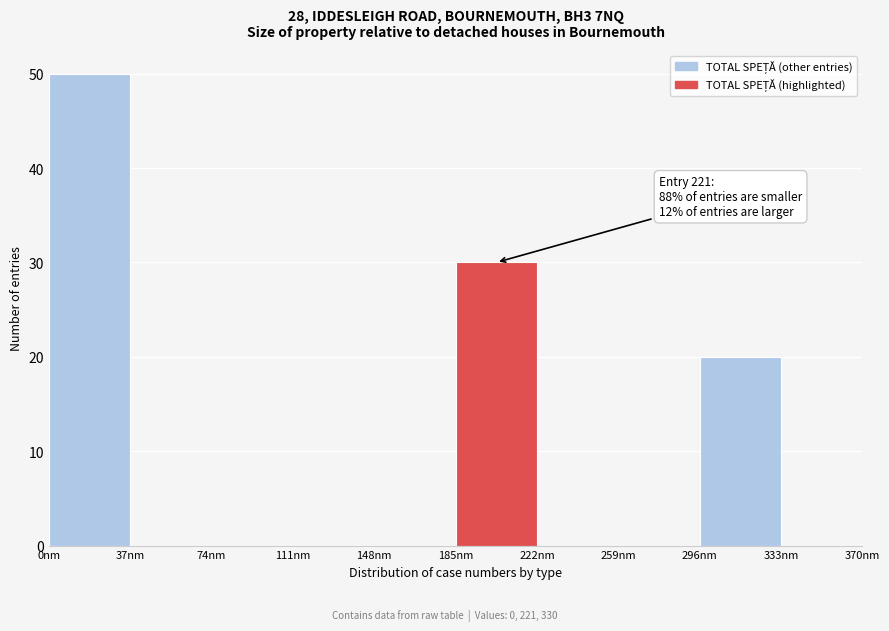

Which range on the x-axis has the tallest bar?

0 to 37